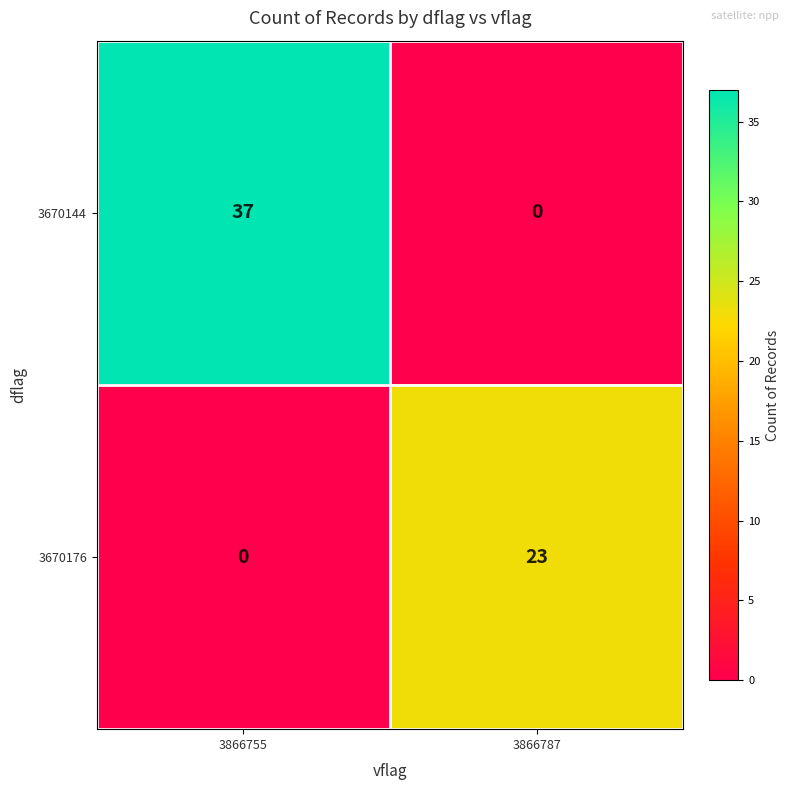

What is the difference between the 3670144 values at 3866755 and 3866787?

37